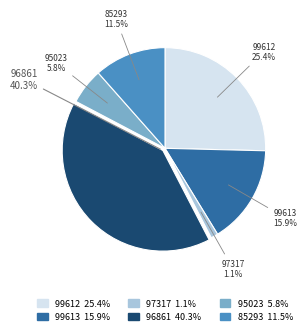

Is there a majority slice in this chart?

No